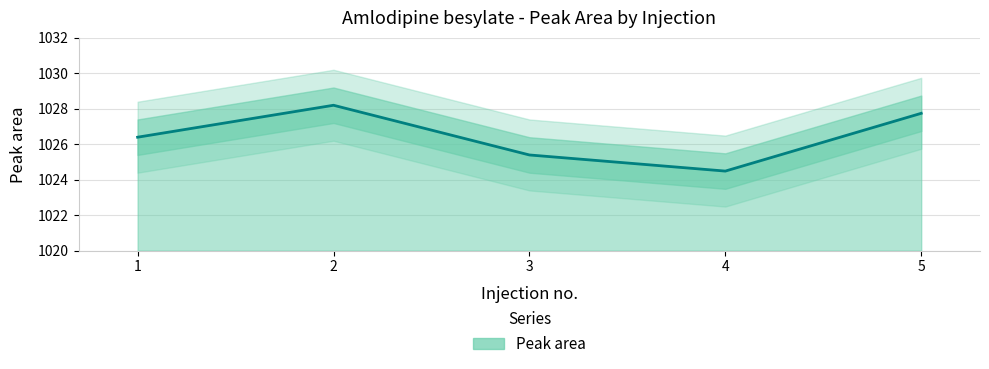

The chart shows a value of 1027.7 at 5. True or false?

True